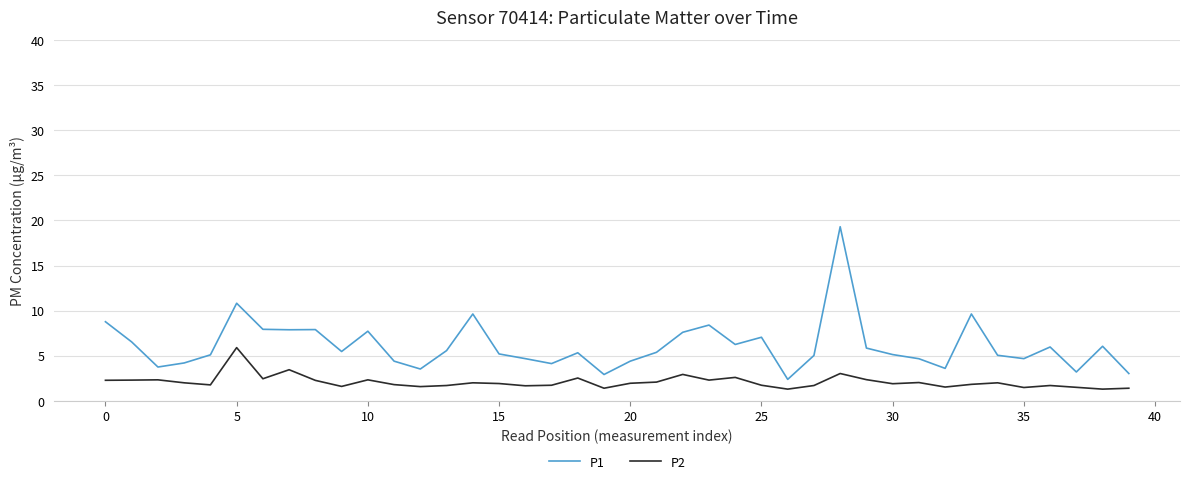

What is the difference between the maximum and minimum values in the P1 series?

16.9